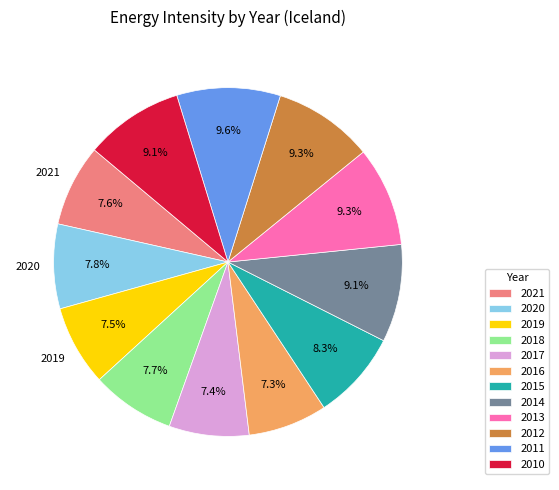

Does 2017 represent more than half of the total?

No